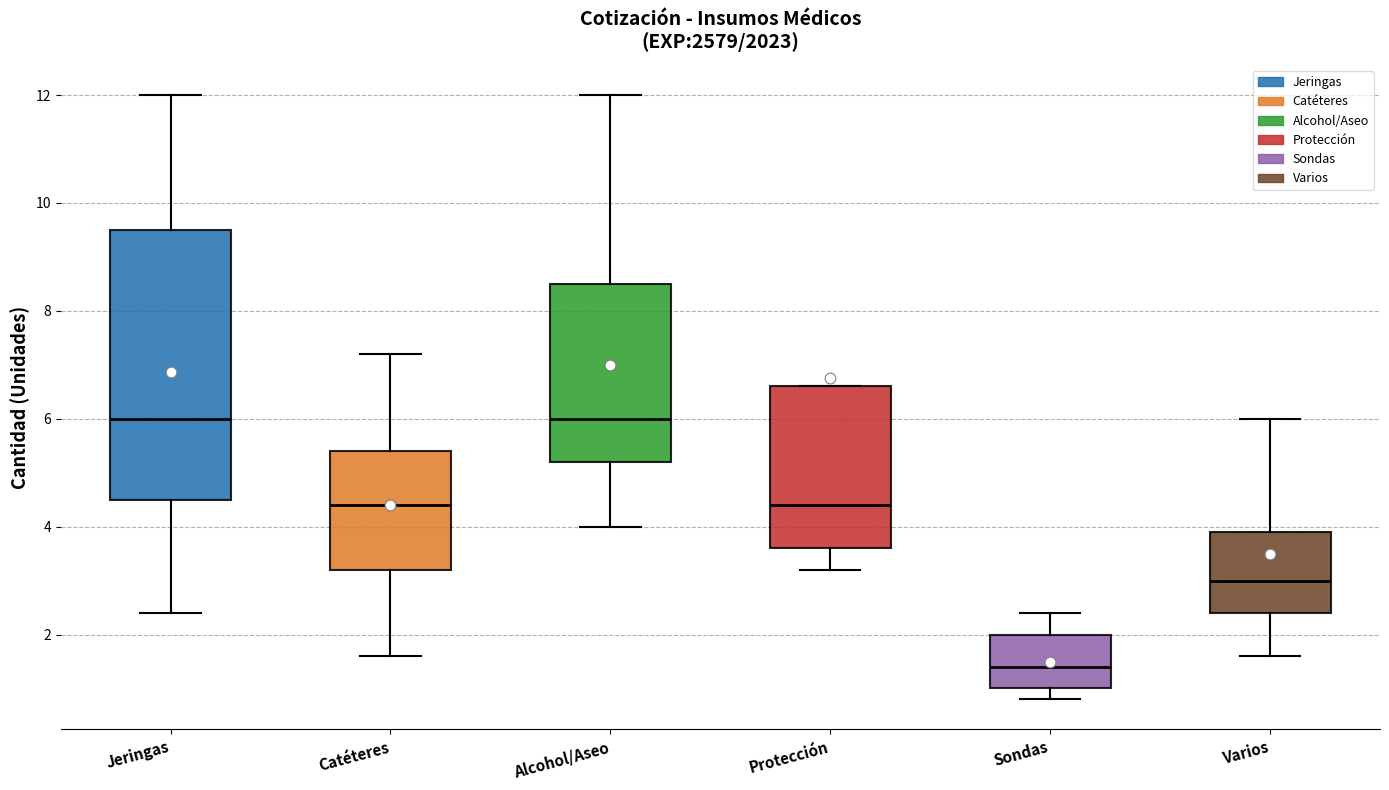

Comparing the boxes themselves (not the whiskers), which one is the tallest?

Jeringas